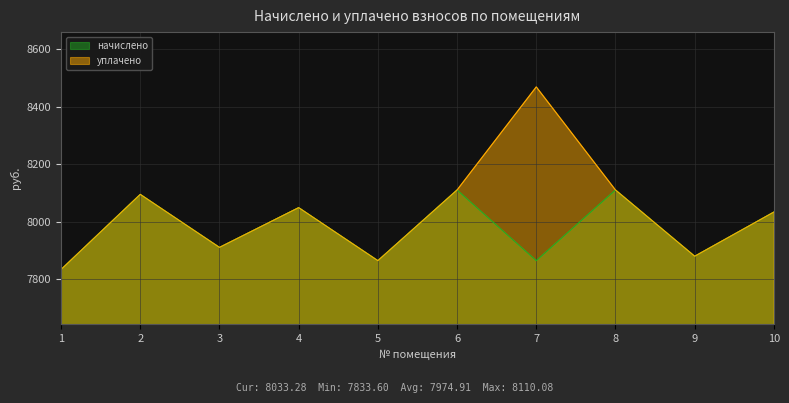

Where is the first local maximum for начислено?

2